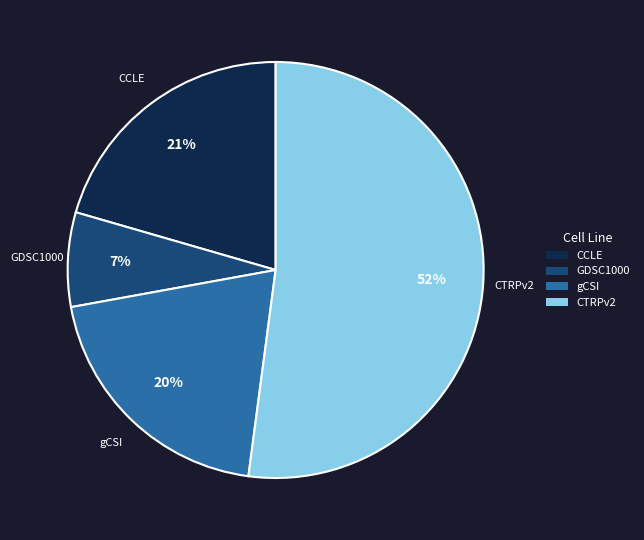

To the nearest percent, what portion does GDSC1000 represent?

7%